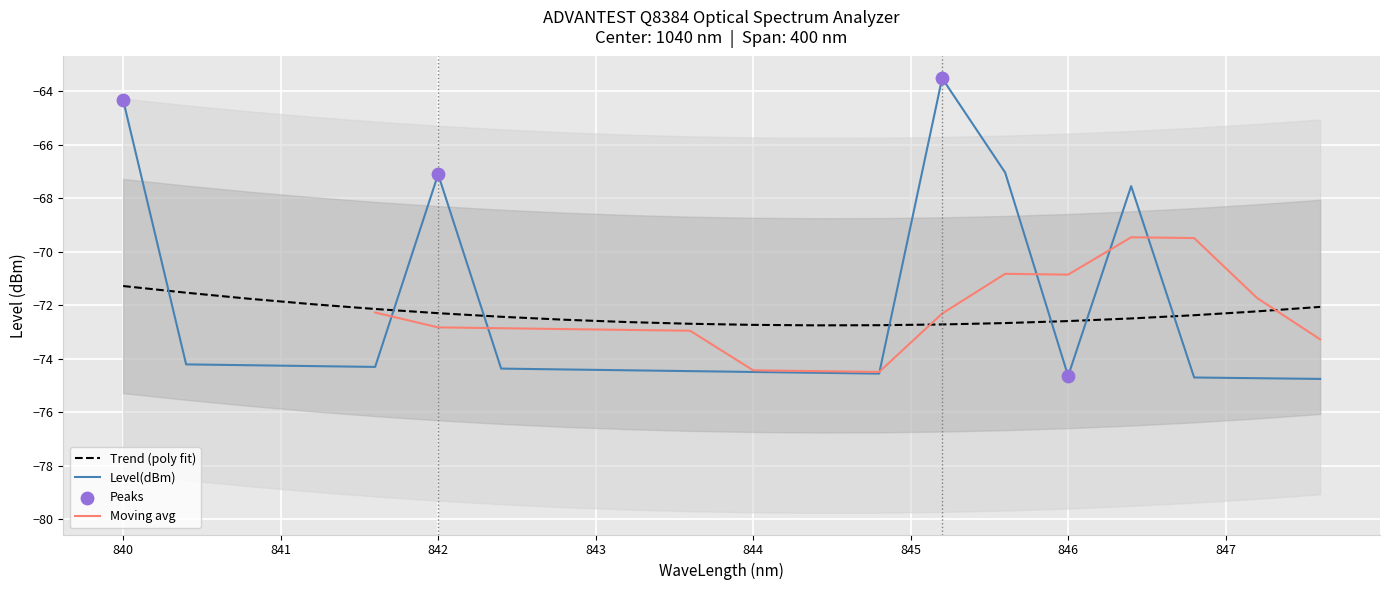

At which label does Level(dBm) first exceed -74?

840